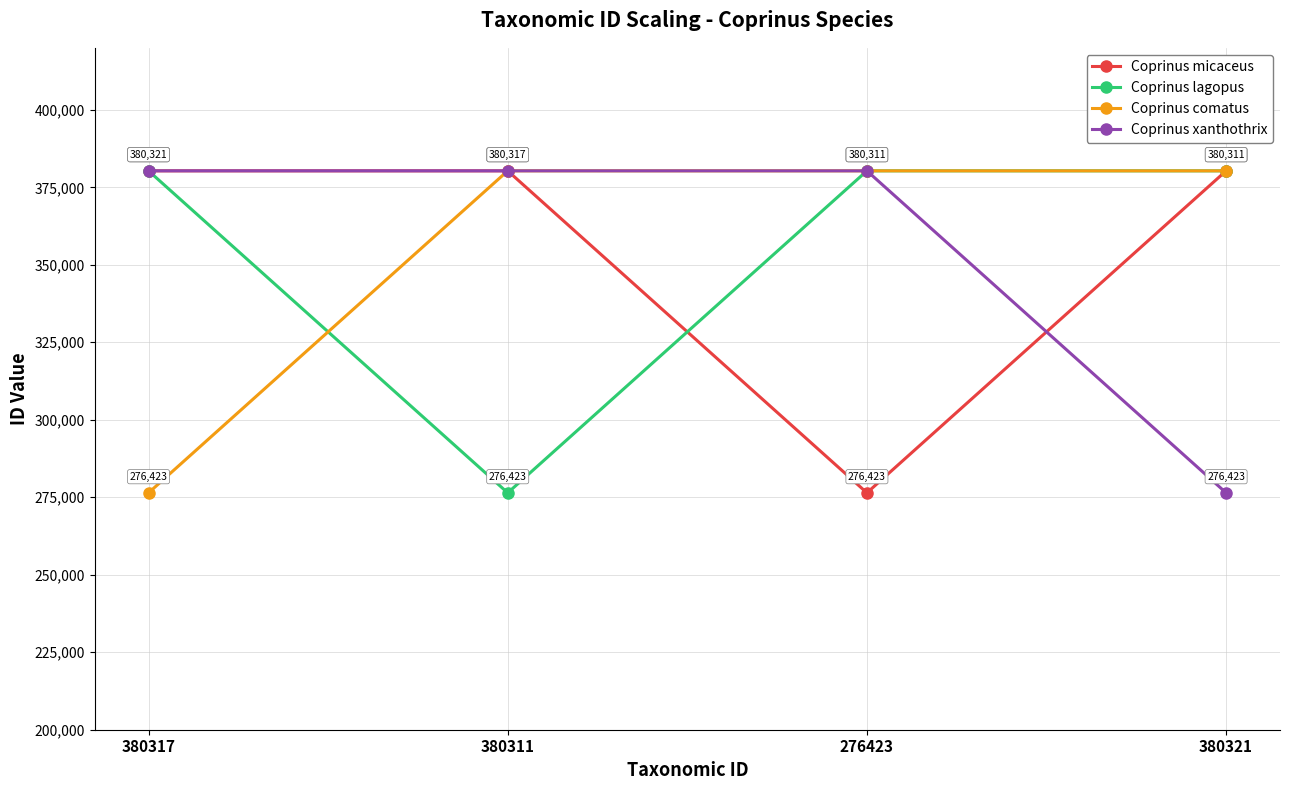

What is the lowest value of the Coprinus comatus series?

276423